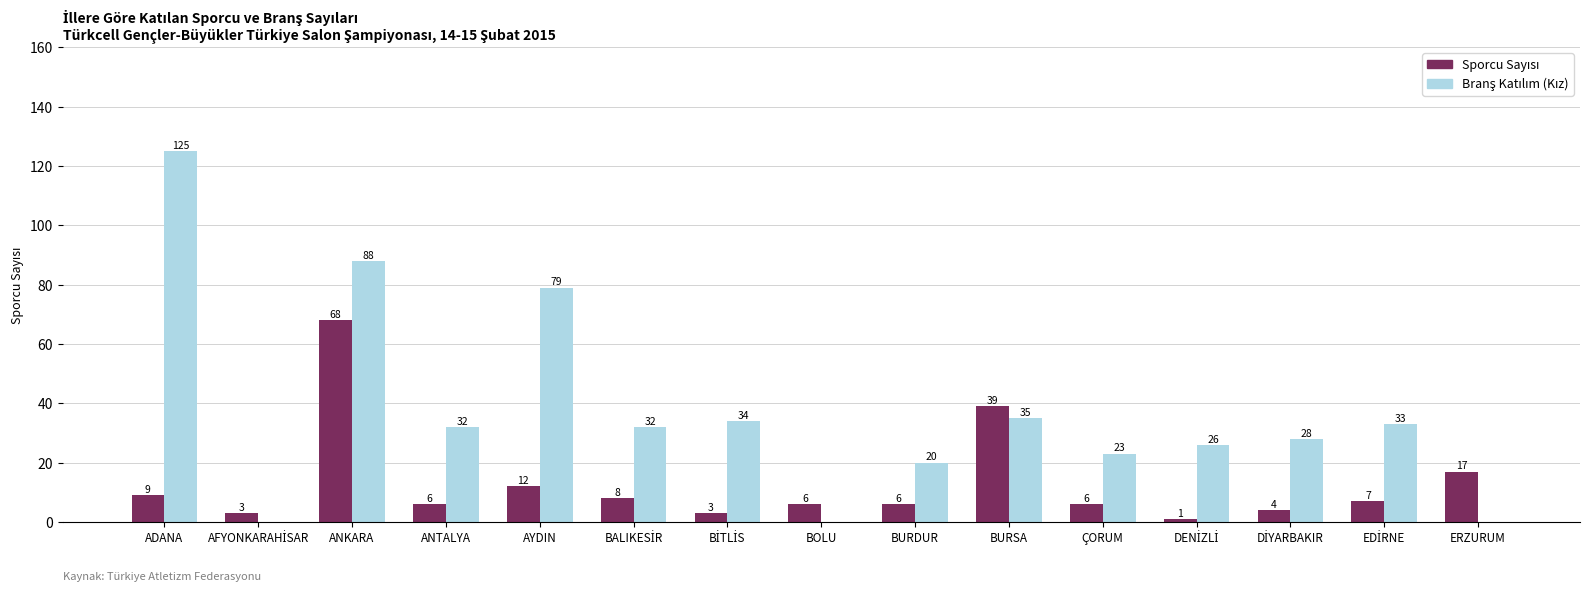

At which category is the sum across all series the highest?

ANKARA